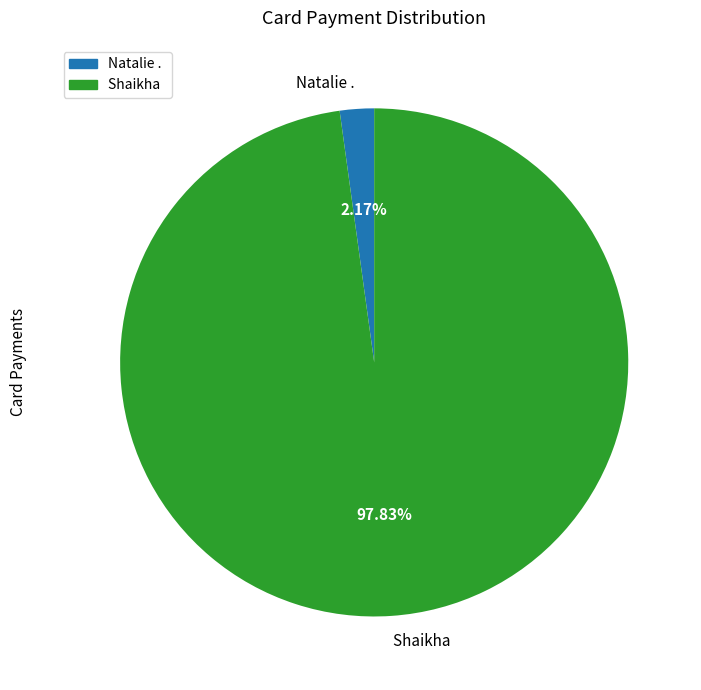

How many slices are in this pie chart?

2